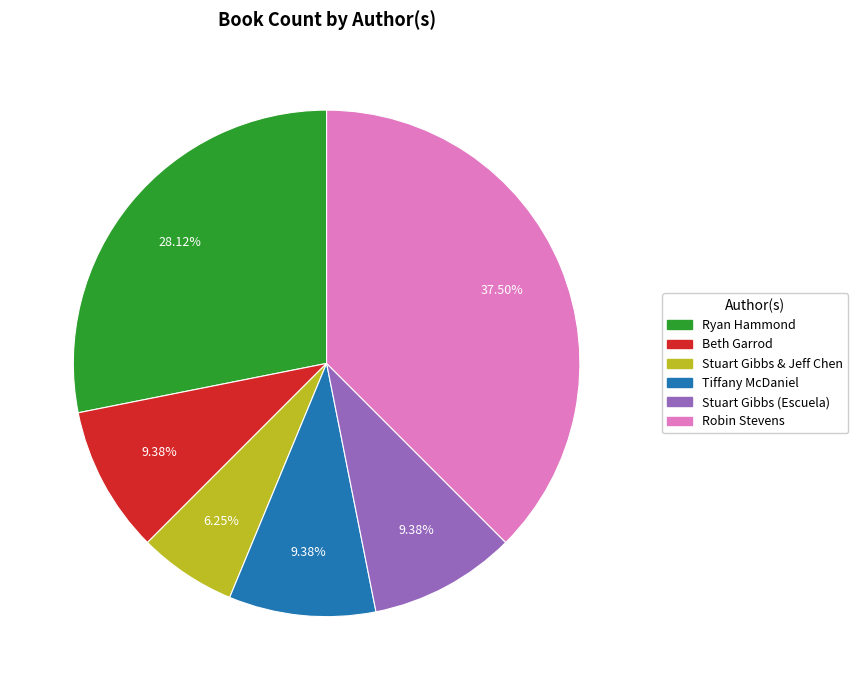

To the nearest percent, what portion does Beth Garrod represent?

9%